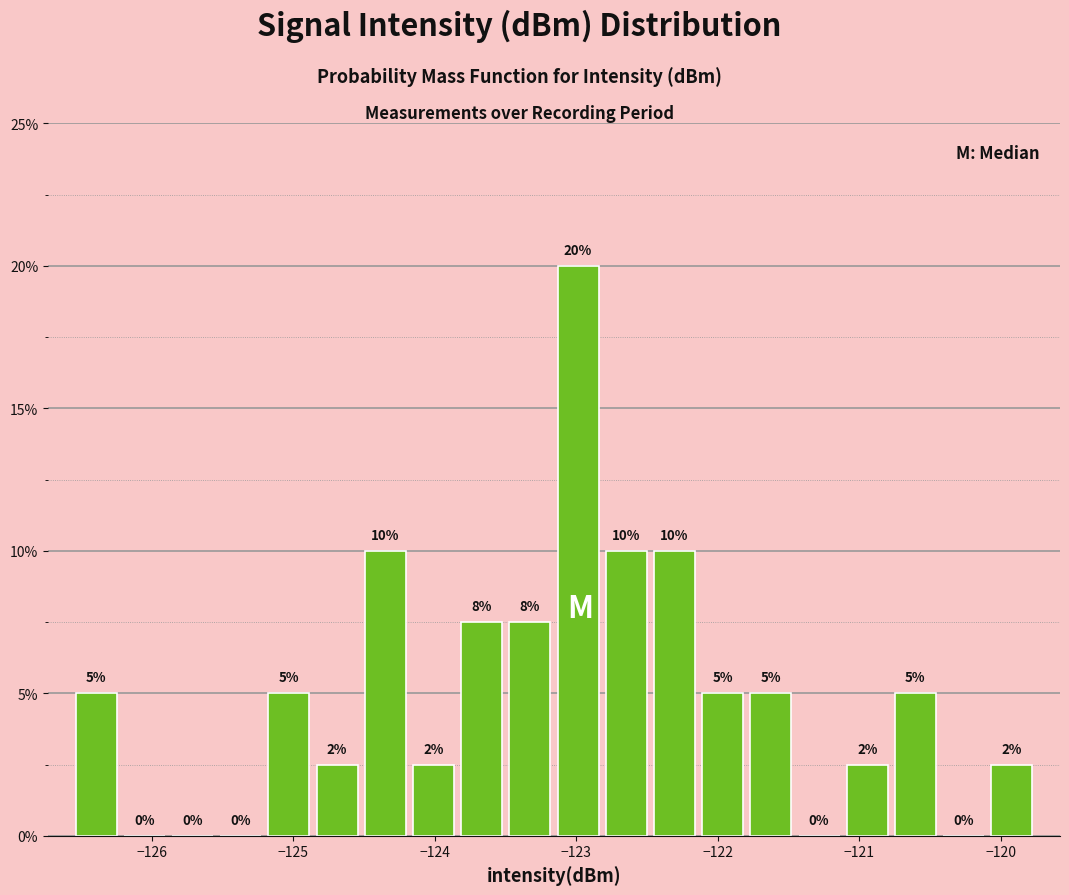

Around what value on the x-axis is the tallest bar? Give the approximate position of its centre, as read against the axis.

-123.0